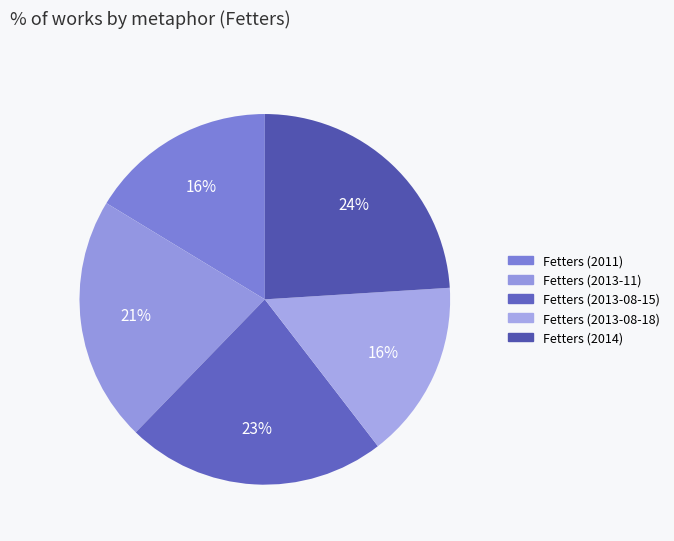

Which category has the smallest portion of the pie?

Fetters (2013-08-18)